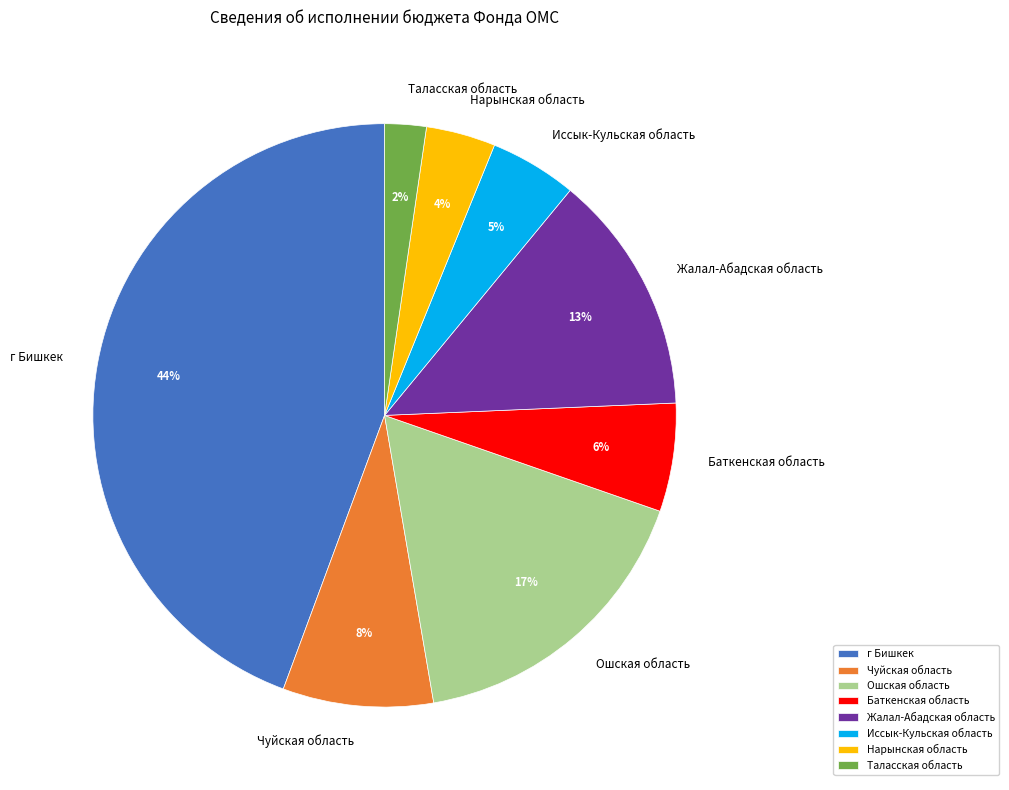

Do Нарынская область and Ошская область together represent more than half of the pie?

No